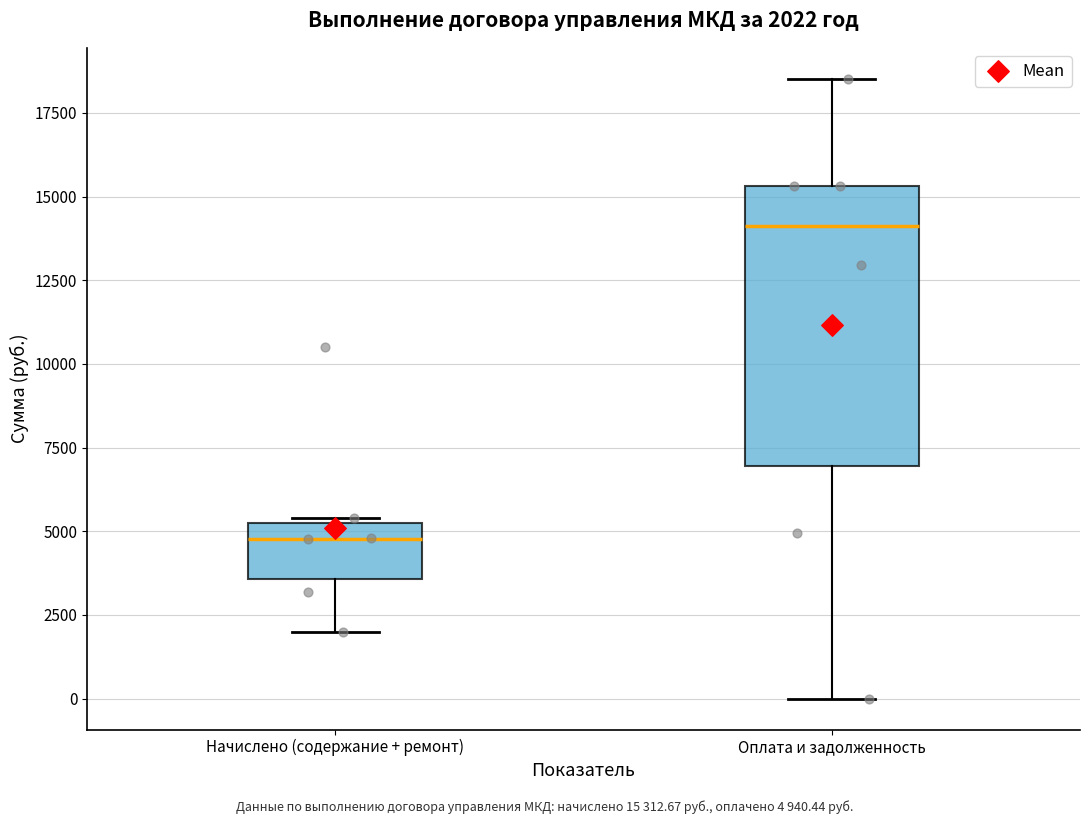

Which box is the tallest, from its lower edge to its upper edge?

Оплата и задолженность